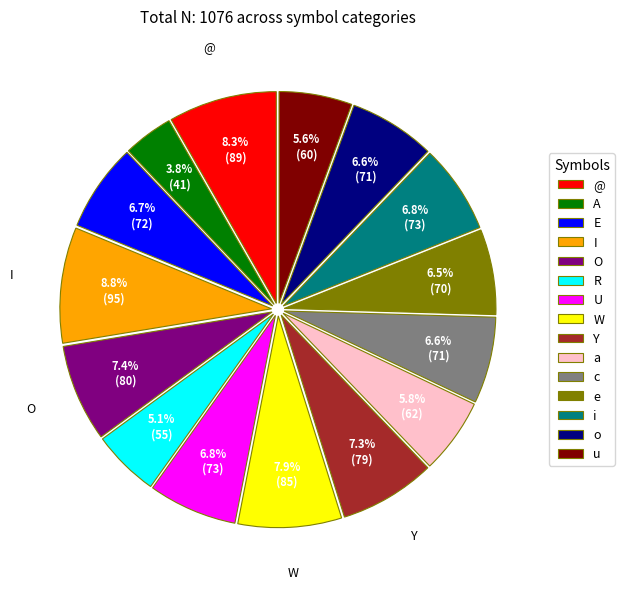

Combined, do O and i account for over 50%?

No